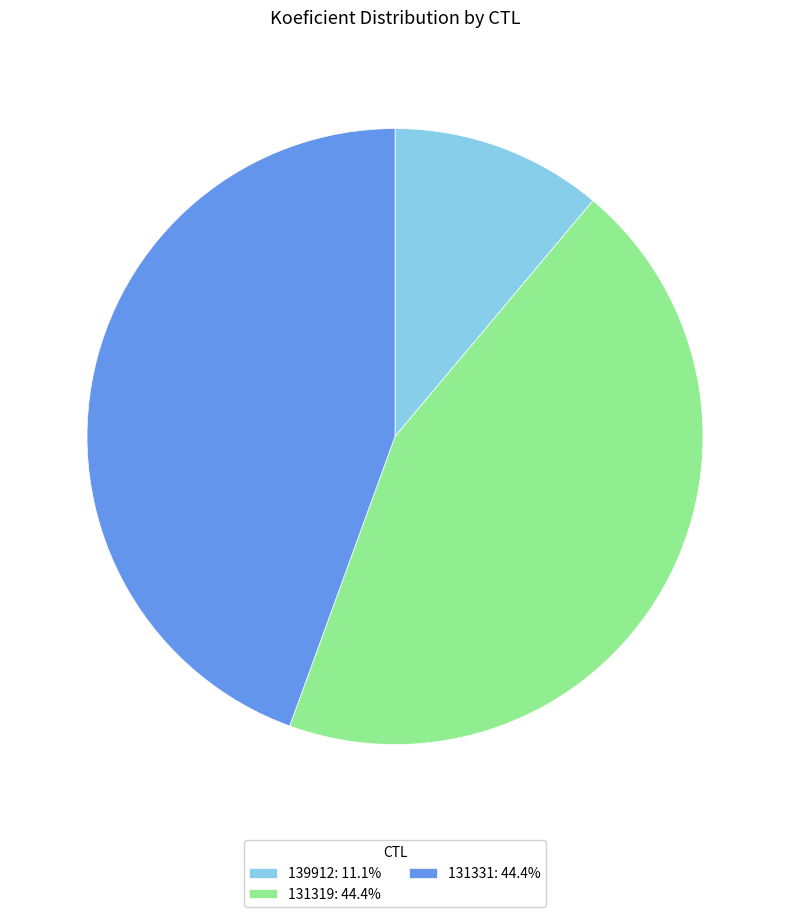

Is the sum of 131319 and 139912 greater than half?

Yes